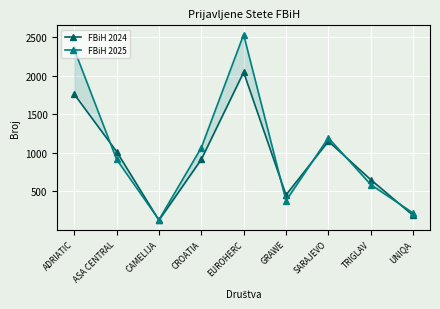

True or false: FBiH 2024 has a value of 1018 at ASA CENTRAL.

True